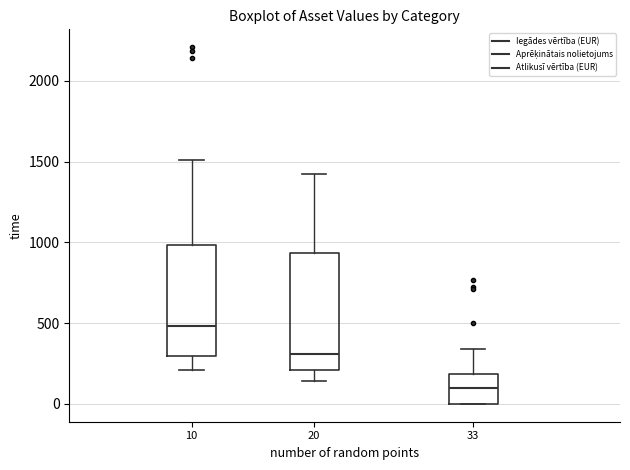

Where is the lower edge of the box at x = 10 on the y-axis? The values are not printed on the chart, so give them approximately, as read against the axis.

300